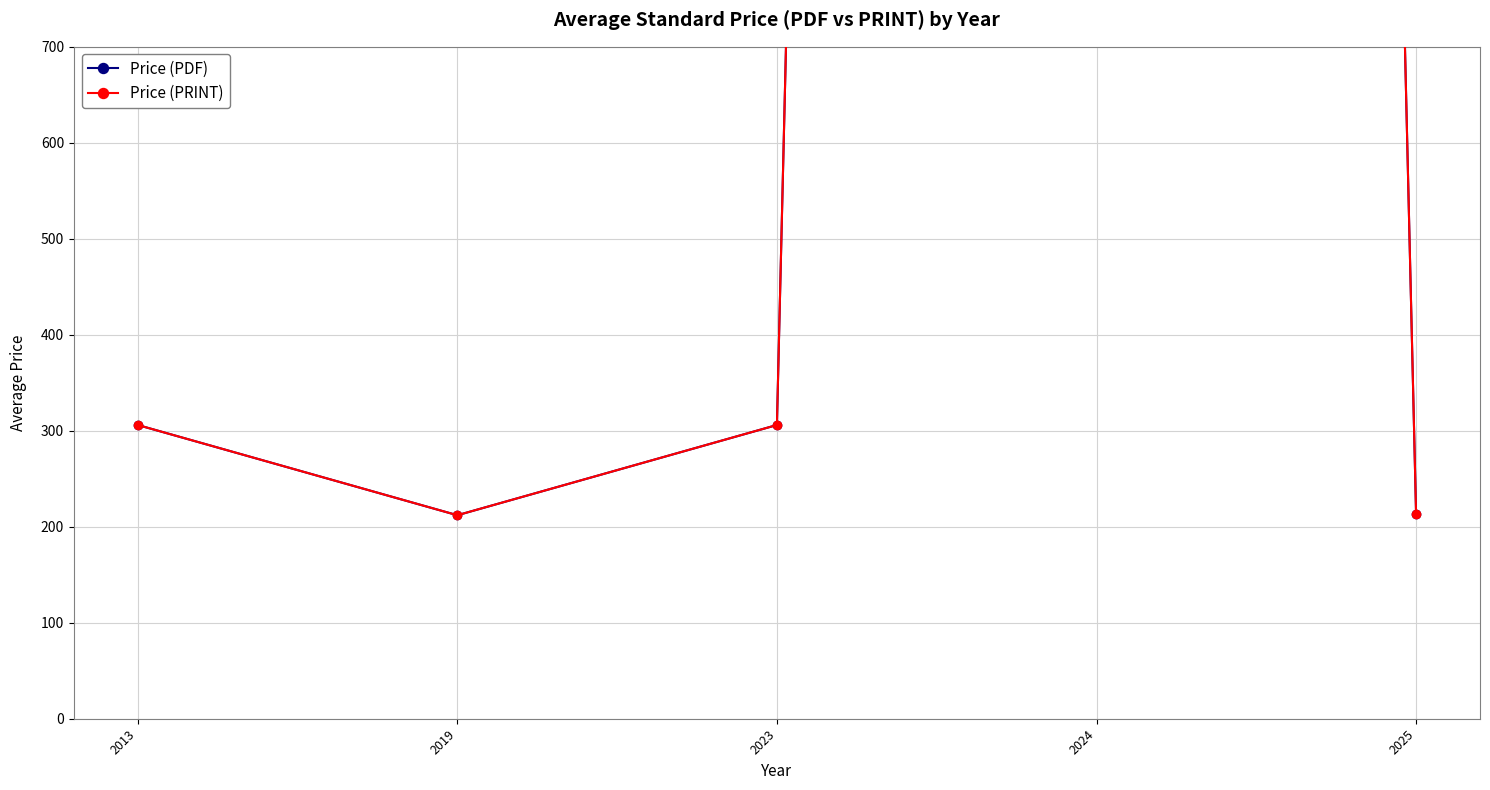

What is the sum of the Price (PRINT) values at 2019 and 2025?

425.1